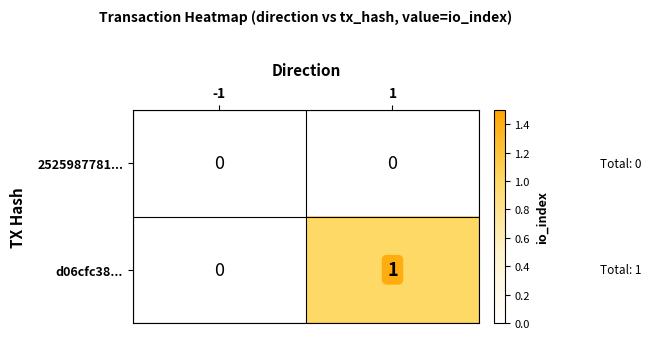

The d06cfc38... series shows 1 at 1. True or false?

True